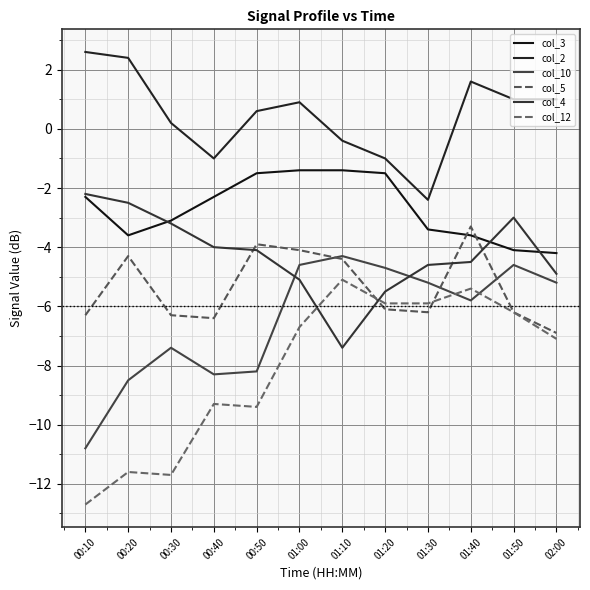

What is the label of the 11th point from the left?

01:50